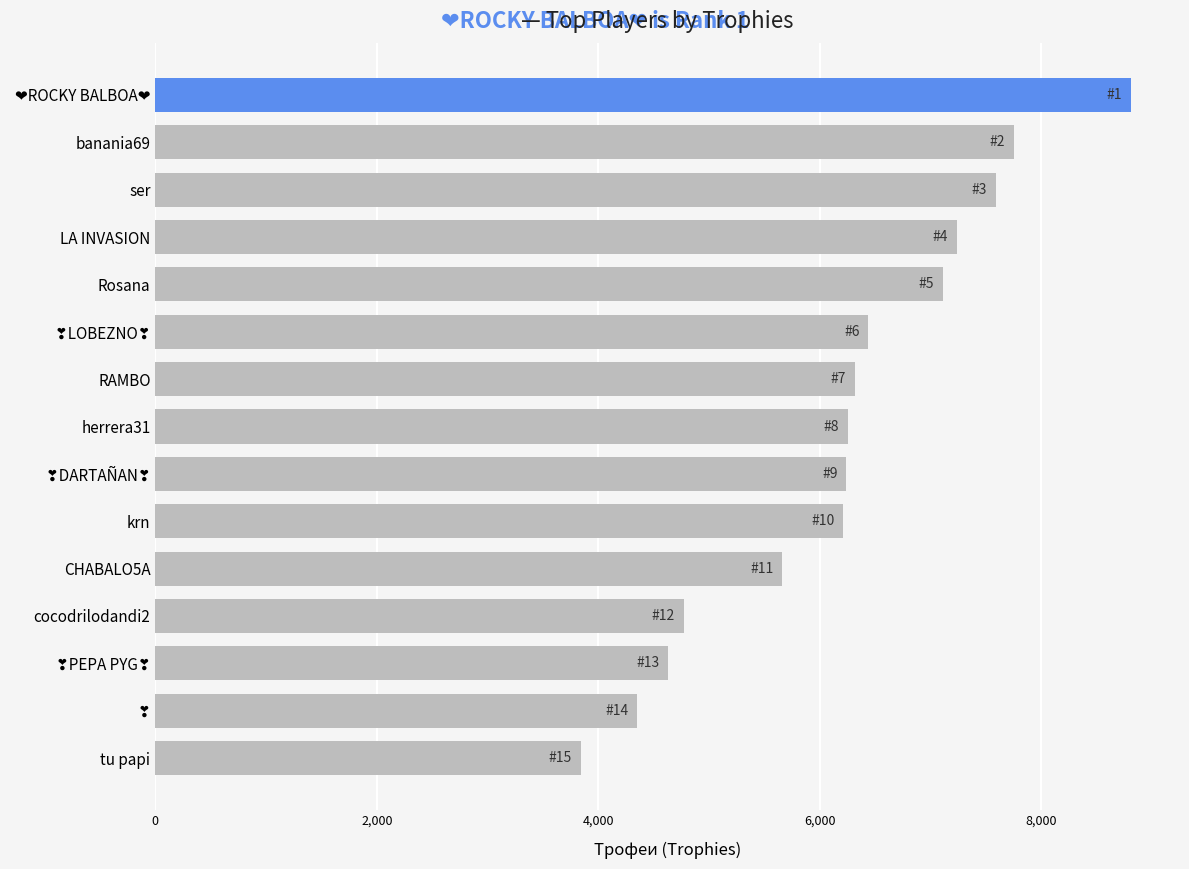

What is the sum of all values?

93238